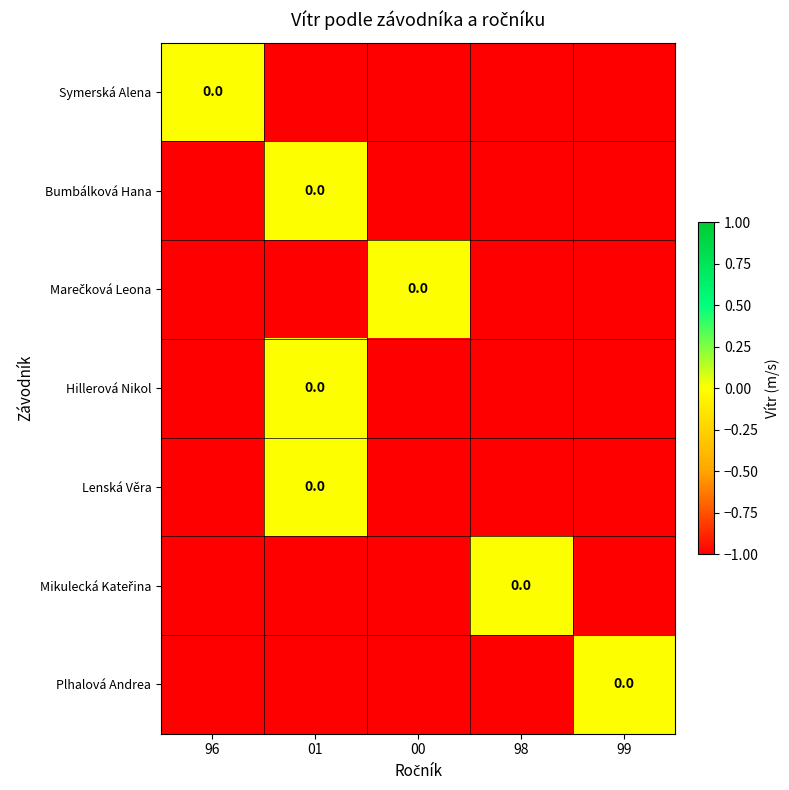

The value of Symerská Alena at 98 is 0. True or false?

False